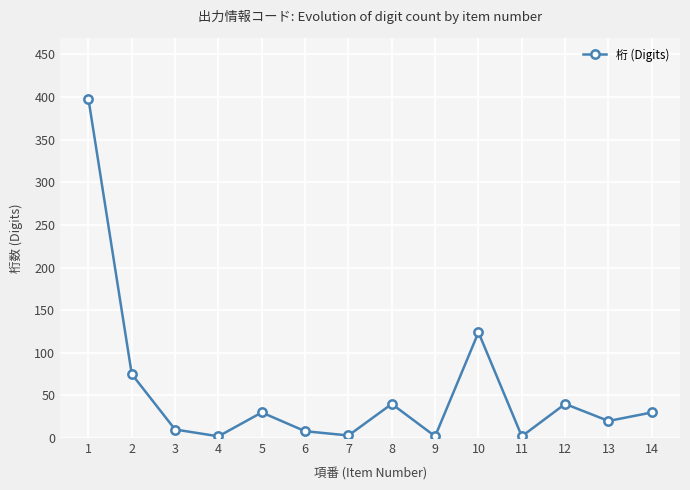

Where is the data nearest to the value 200?

10